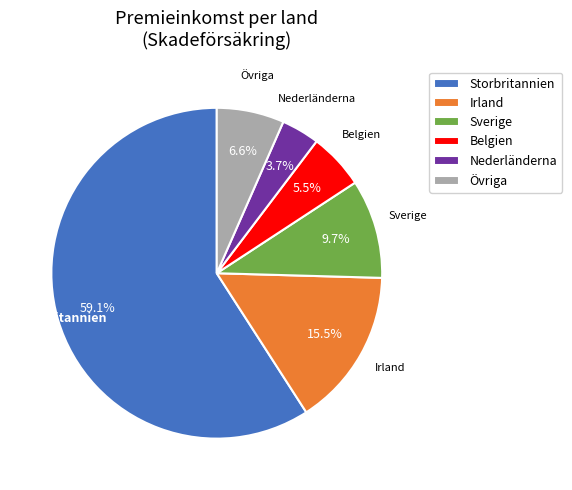

Rank the categories by value from lowest to highest.

Nederländerna, Belgien, Övriga, Sverige, Irland, Storbritannien